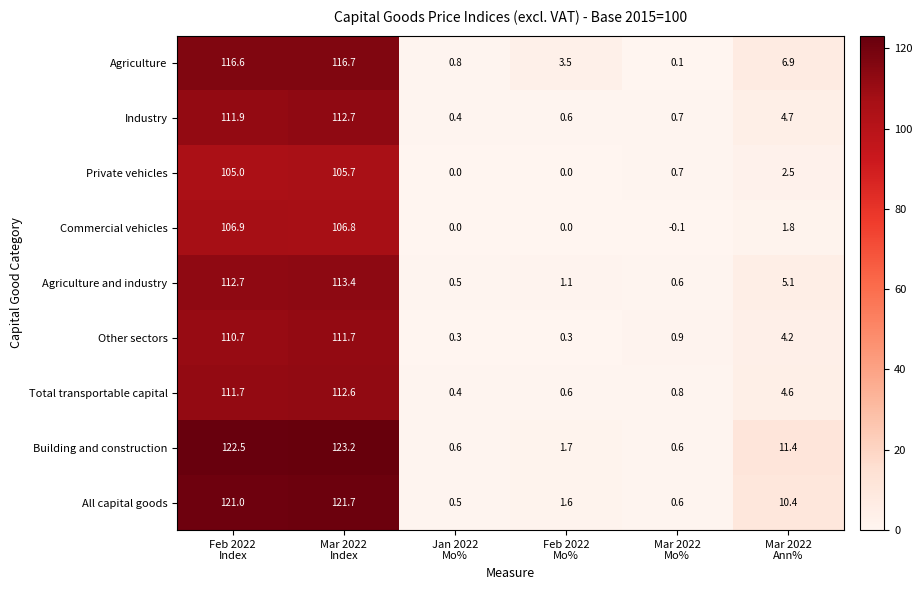

What is the highest value of the Industry series?

112.7